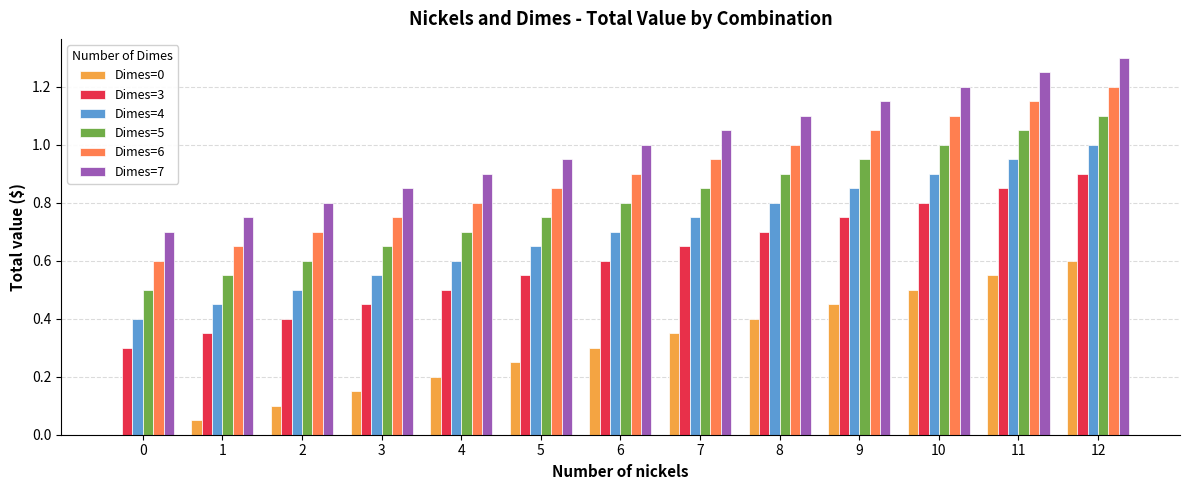

Which series has the largest total across all categories?

Dimes=7